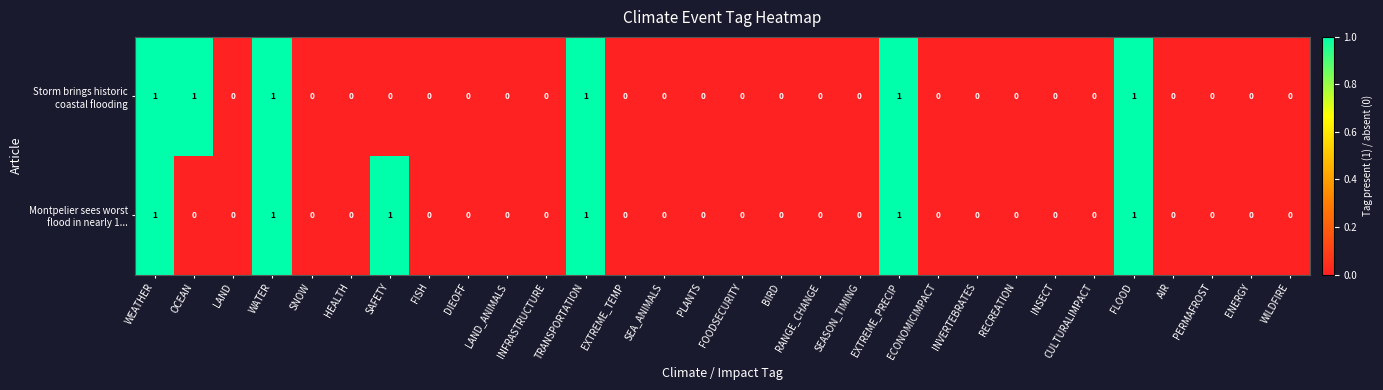

Count the number of categories in the chart.

30